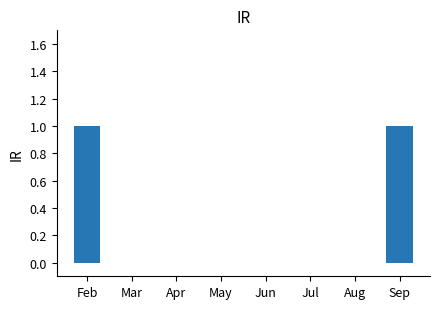

The chart shows a value of 1 at Mar. True or false?

False